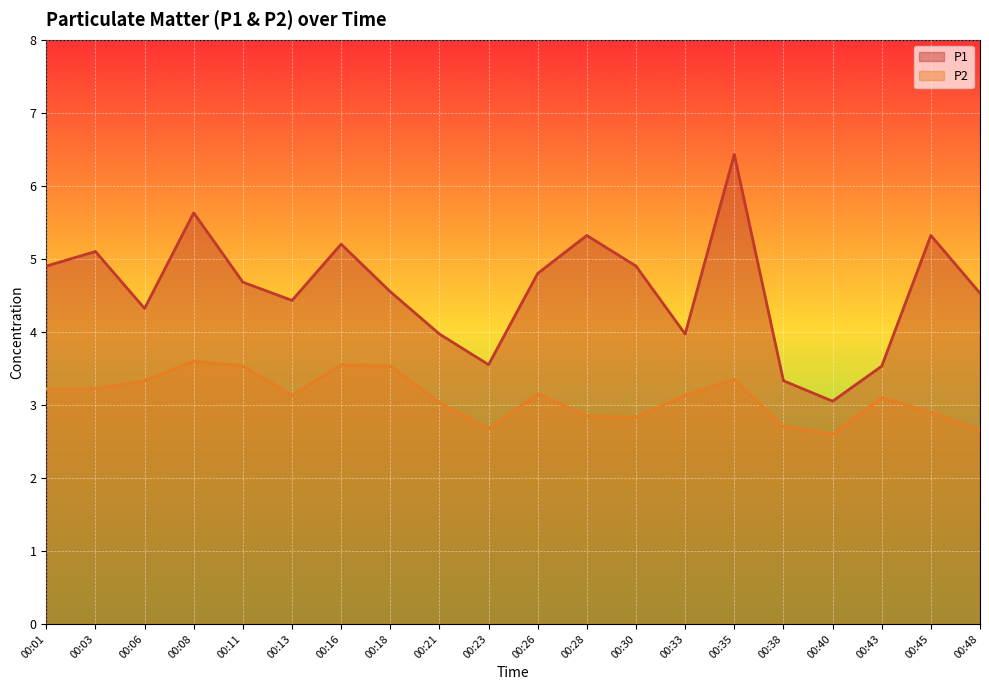

True or false: P1 and P2 intersect in this chart.

False